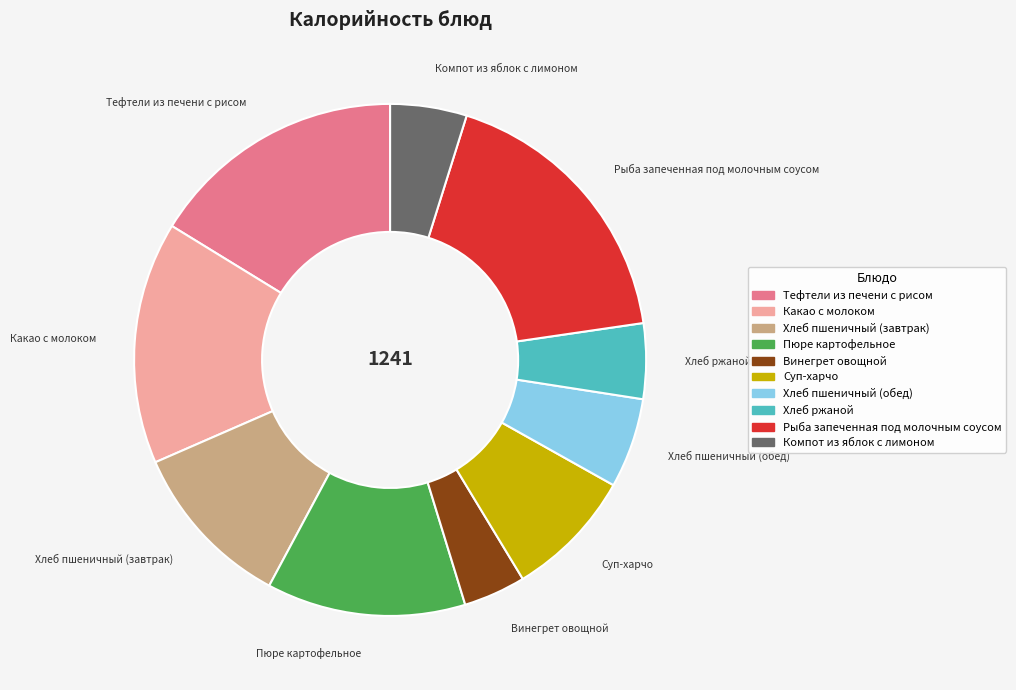

Is the sum of Хлеб пшеничный (обед) and Хлеб пшеничный (завтрак) greater than half?

No